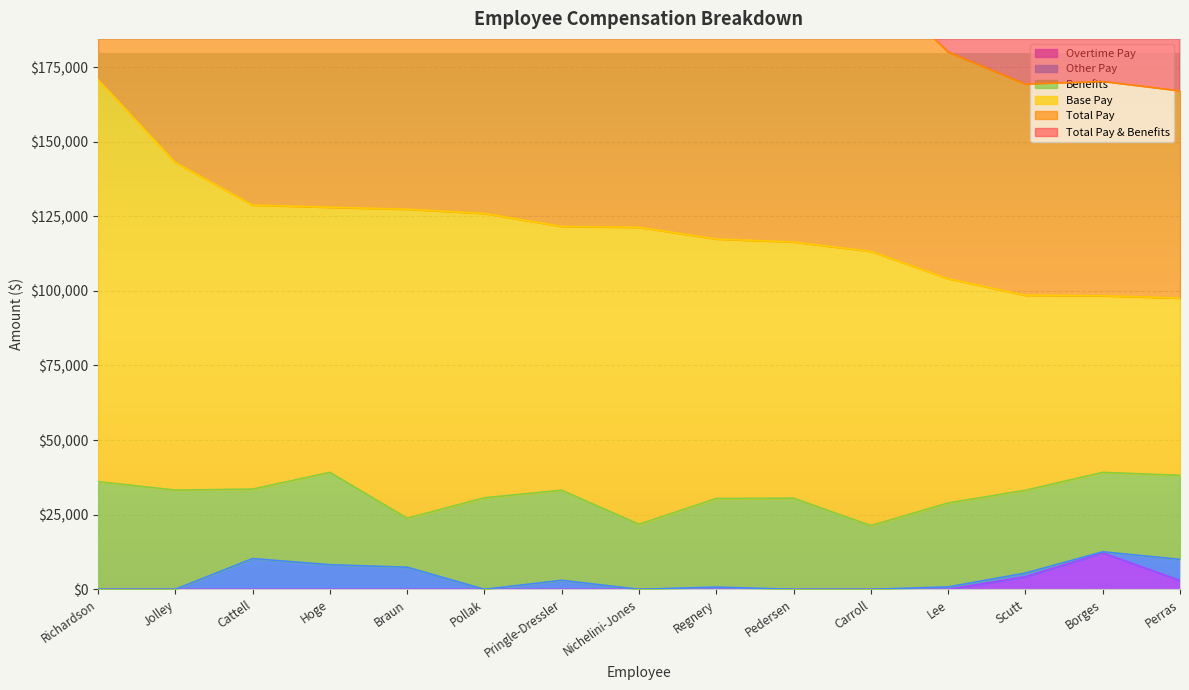

The Overtime Pay series shows 0.0 at Braun. True or false?

True